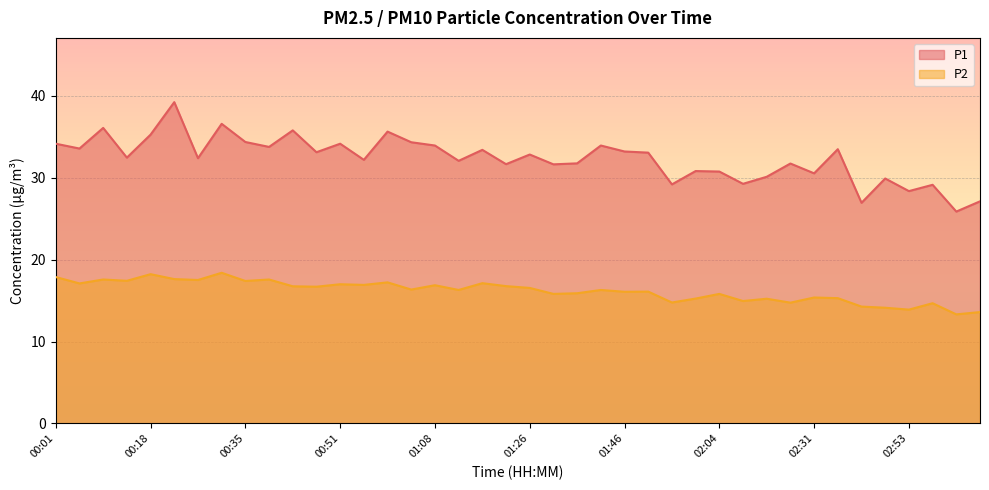

What is the label of the 22nd point from the left?

01:30